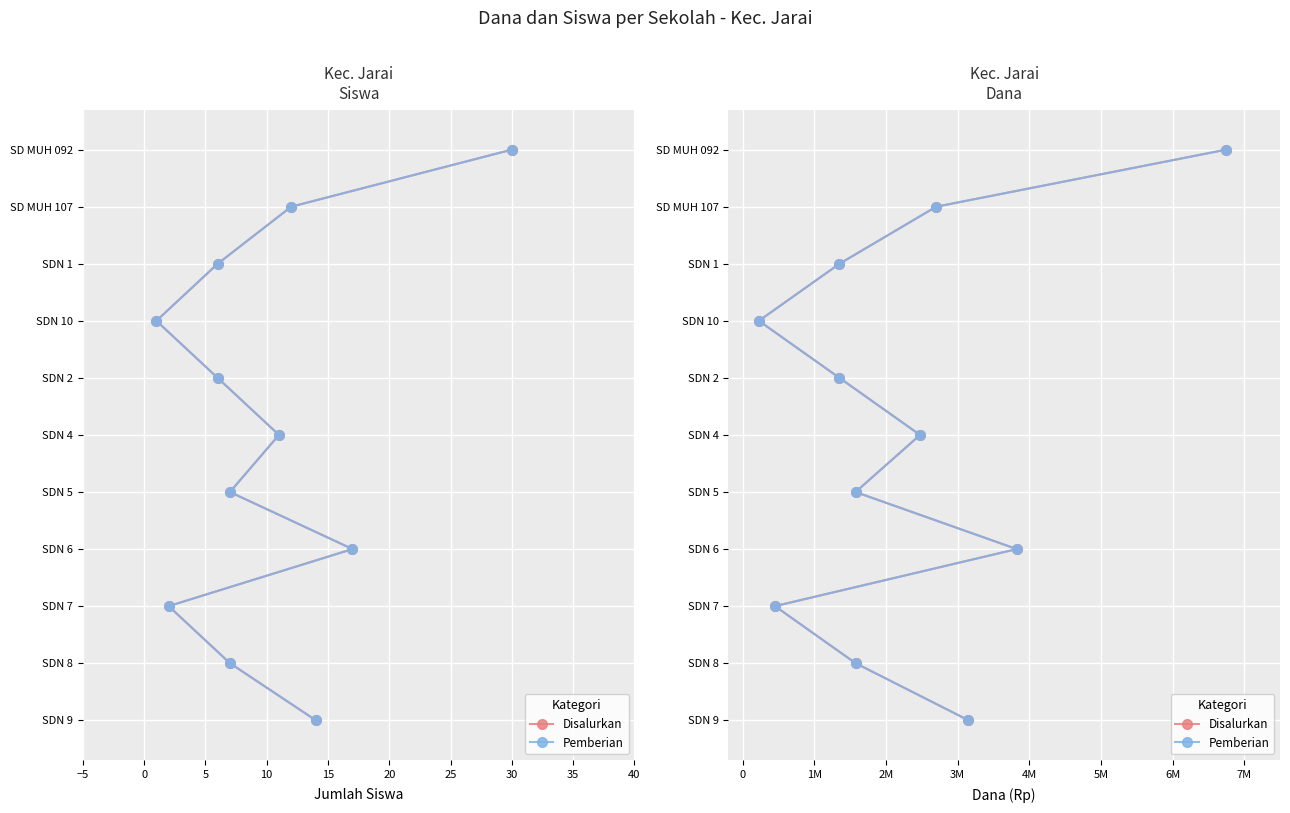

Rank the series at 5 from lowest to highest value.

Disalurkan, Pemberian